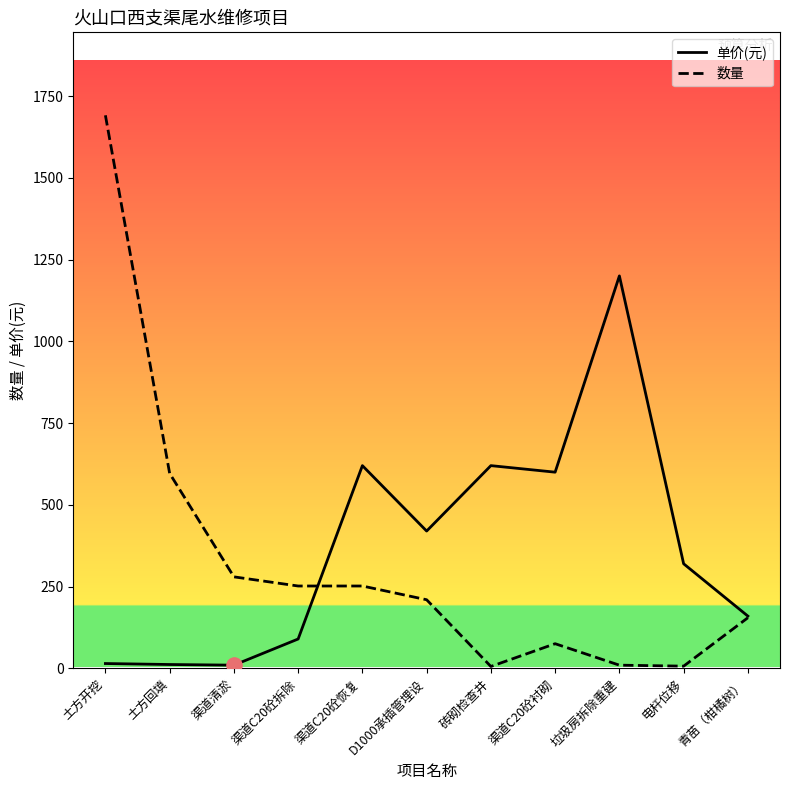

What is the difference between the highest and lowest values at 渠道C20砼恢复?

368.0